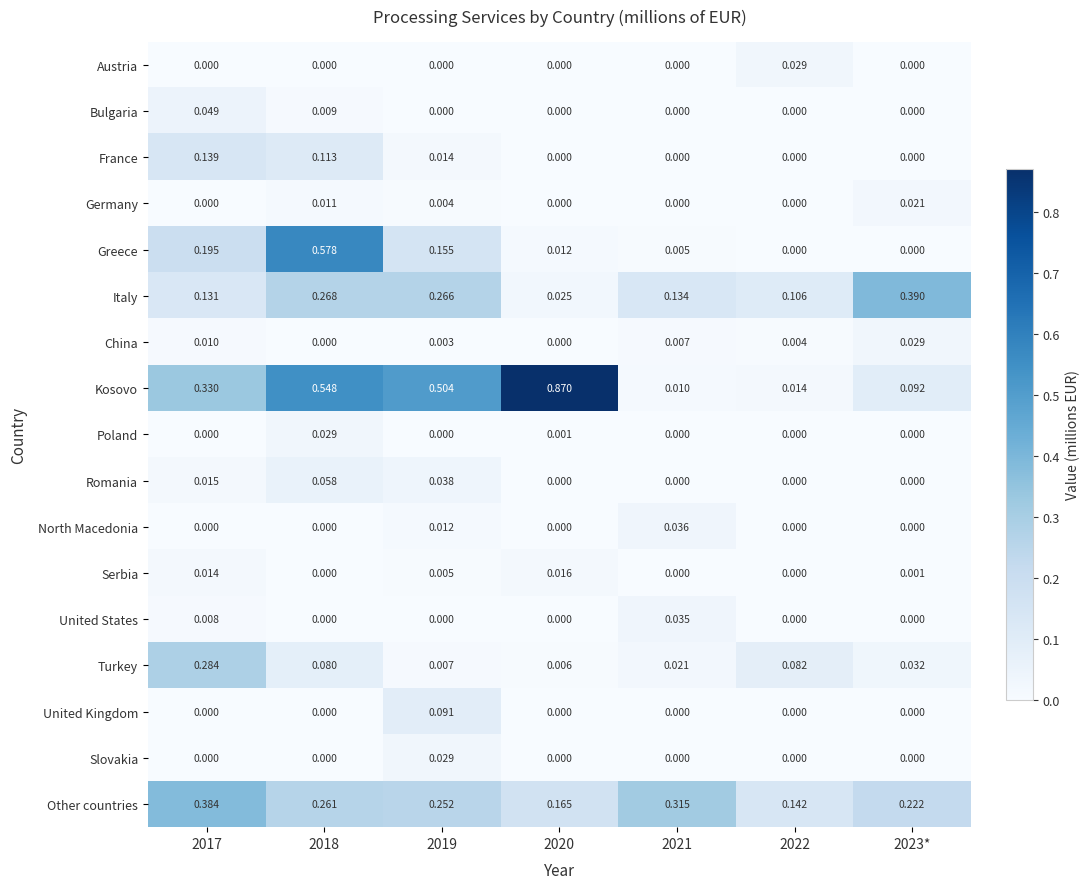

Is the value of Greece at 2021 greater than the value of Kosovo at 2020?

No